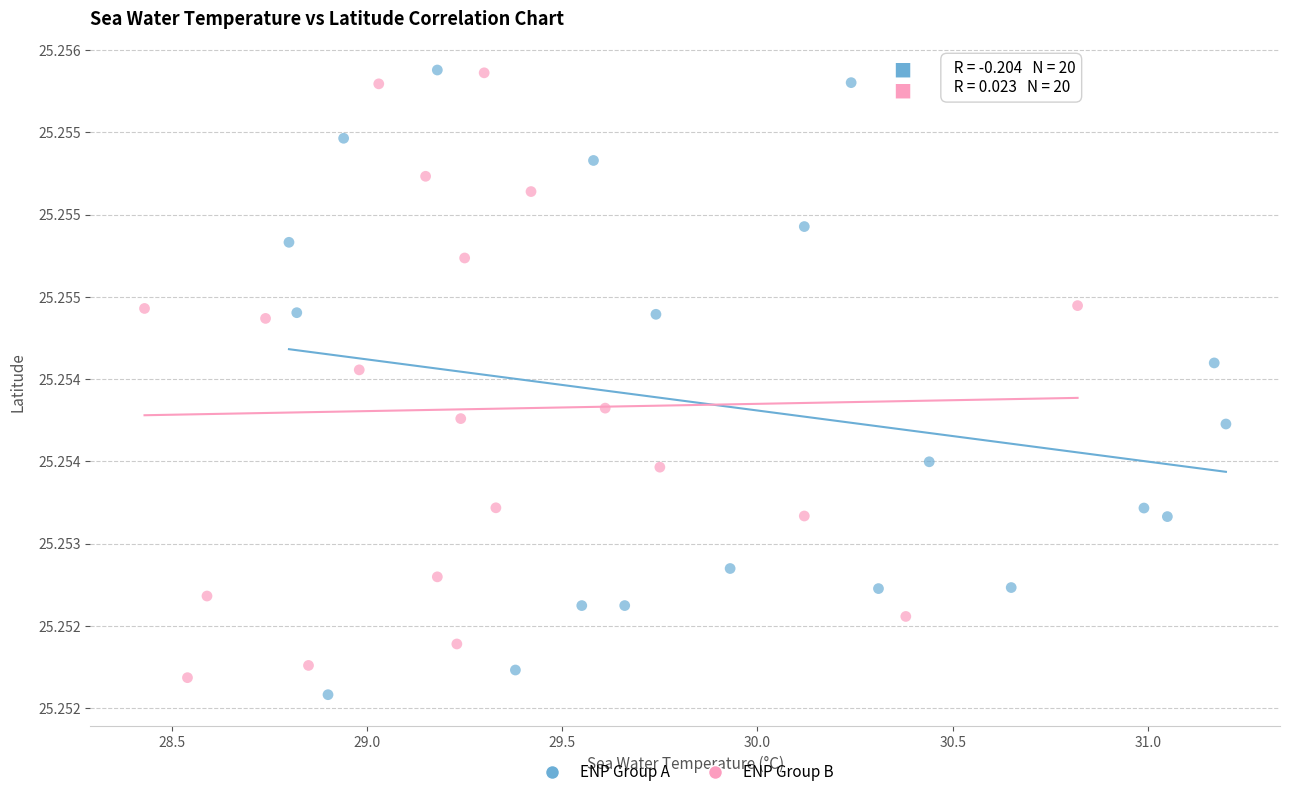

What are all the series names shown in the legend?

ENP Group A, ENP Group B